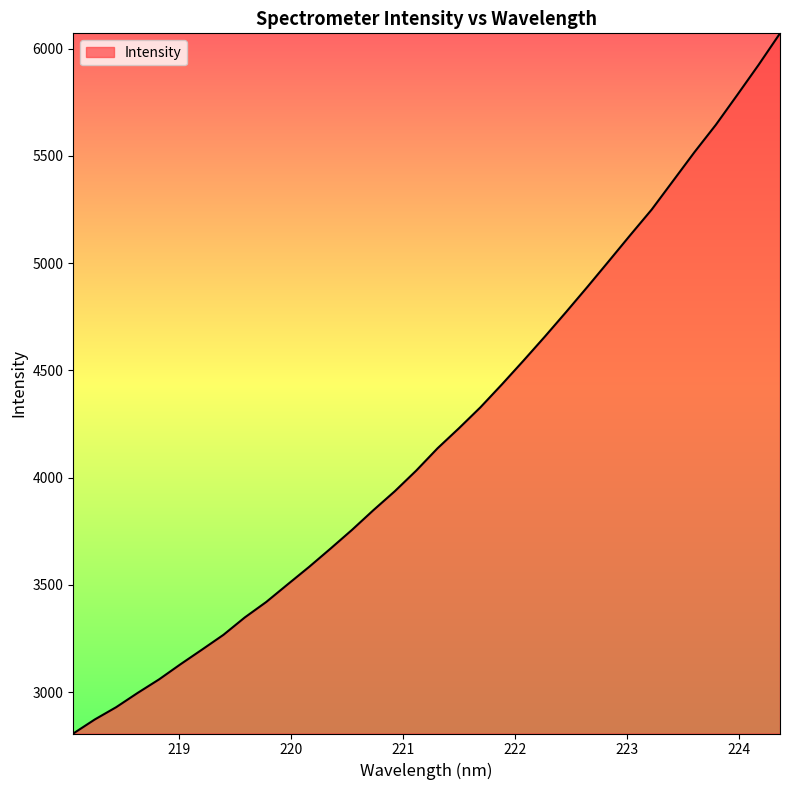

What is the minimum value shown in the chart?

2807.9